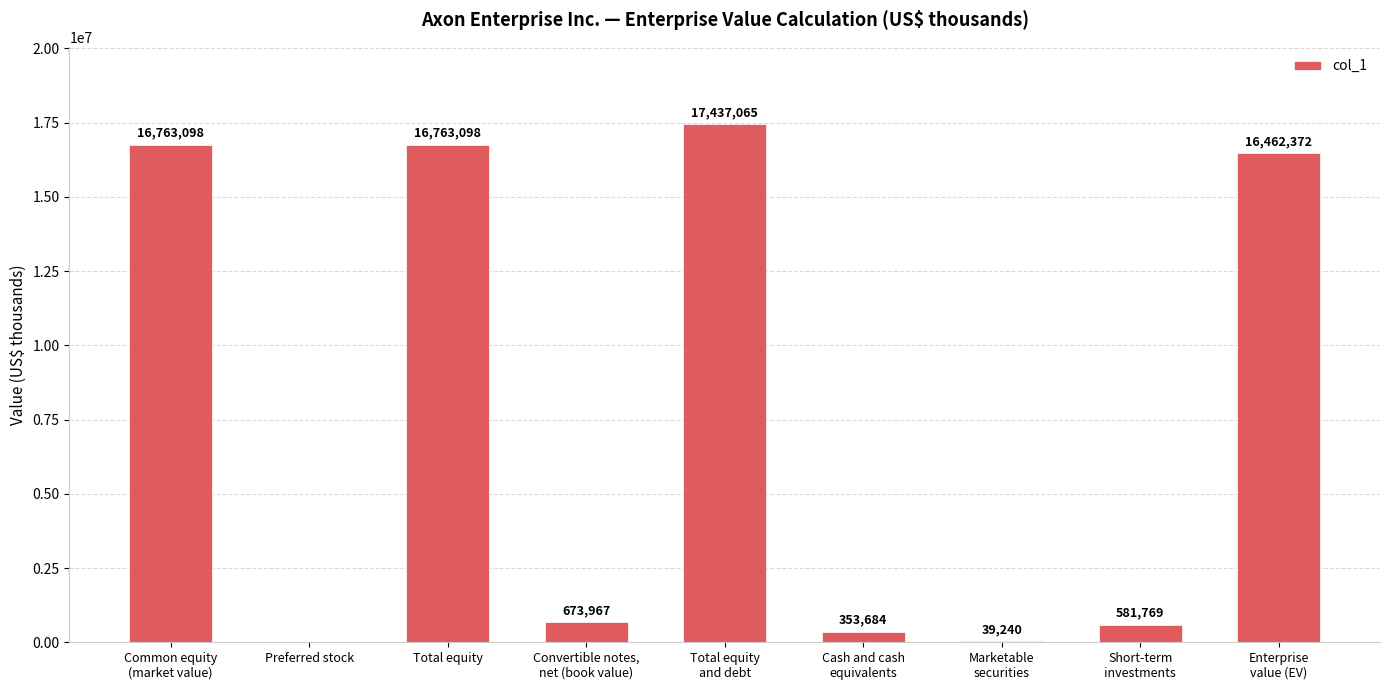

What is the sum of the values at Cash and cash
equivalents and Enterprise
value (EV)?

16816056